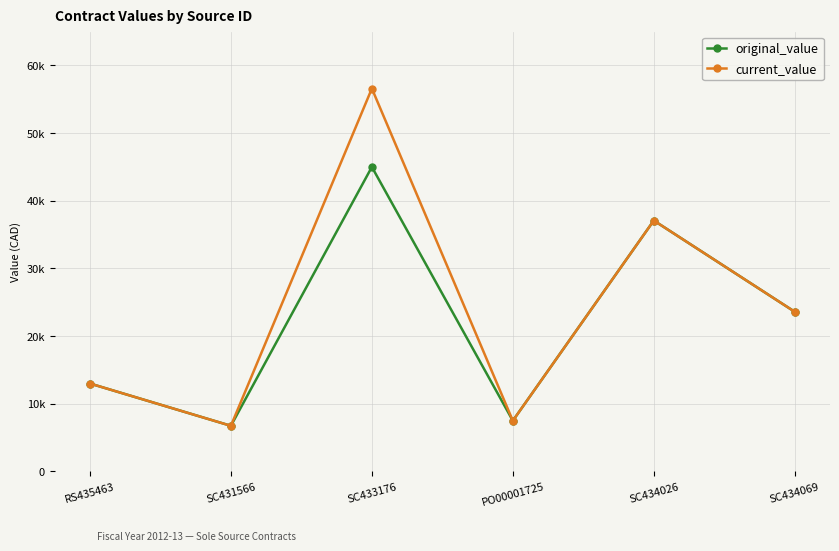

Which series has the largest total across all categories?

current_value